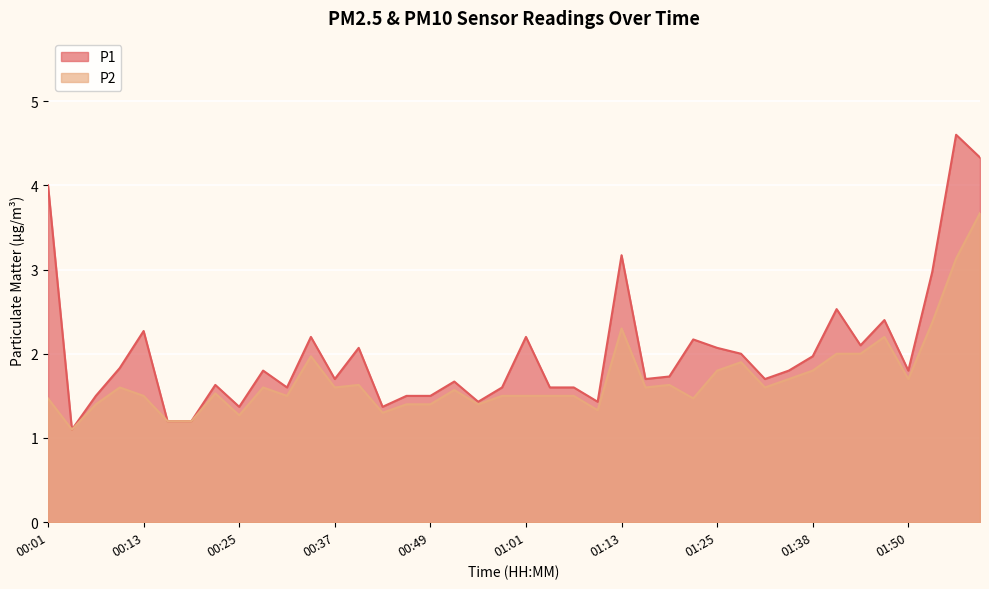

Which label corresponds to the largest value in the chart?

01:56